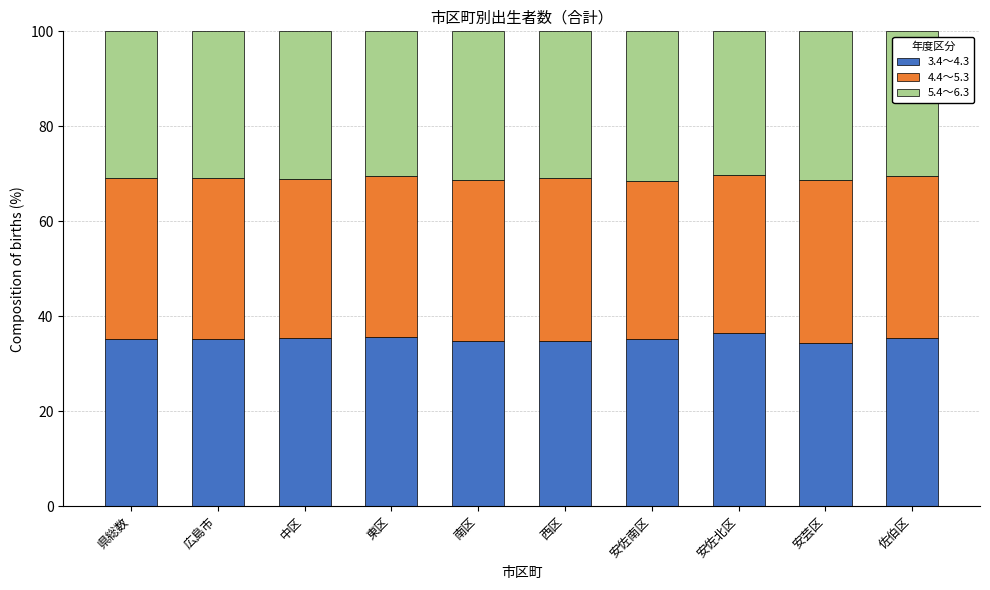

What is the minimum value for 3.4～4.3?

34.3